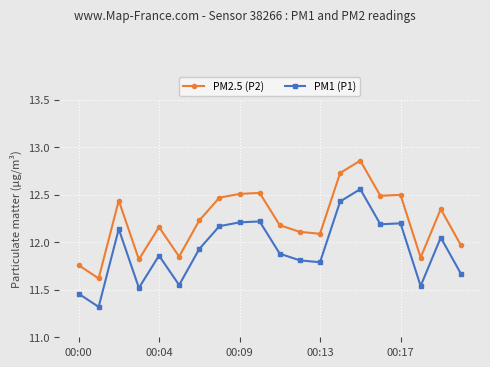

True or false: PM1 (P1) and PM2.5 (P2) intersect in this chart.

False